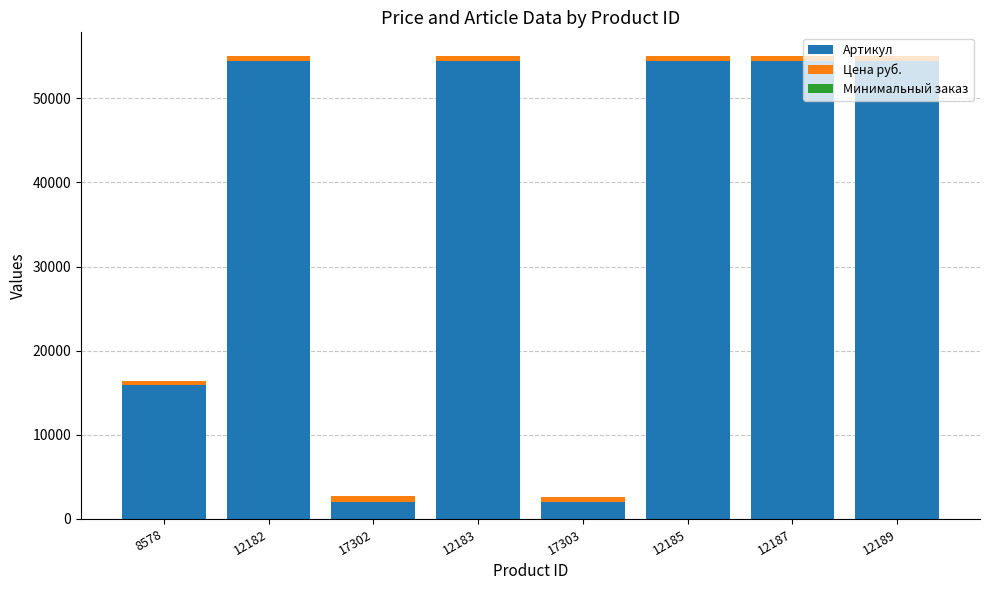

How many data points does each series have?

8